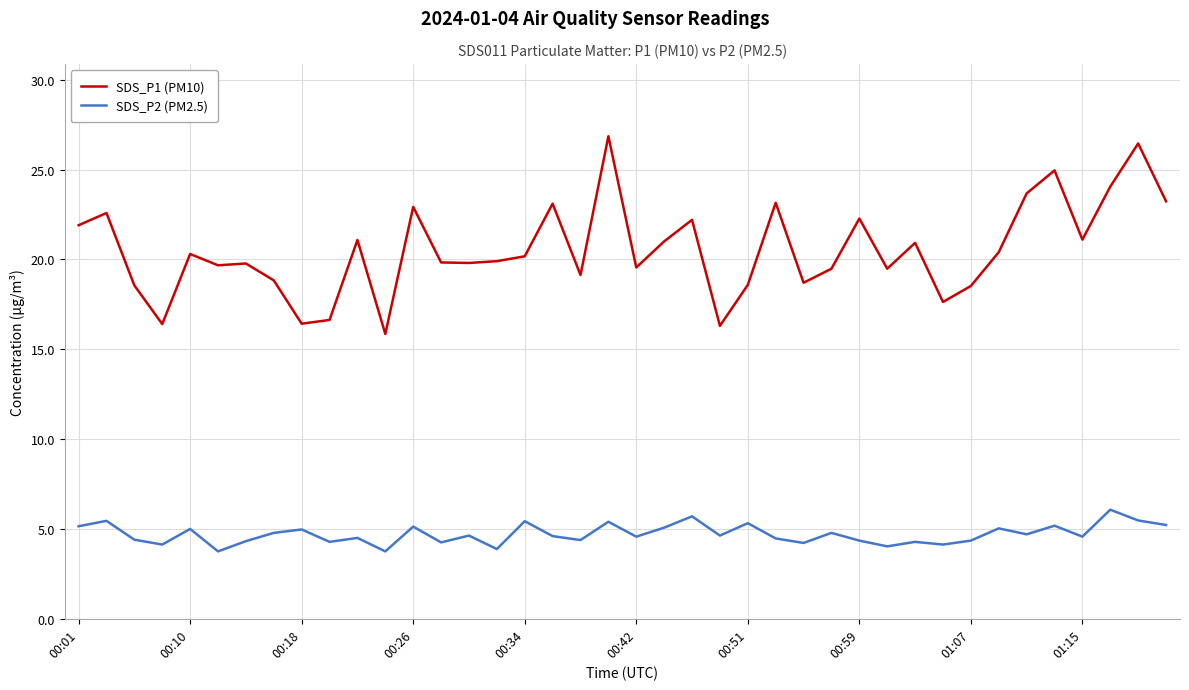

Which series has the largest range (max minus min)?

SDS_P1 (PM10)